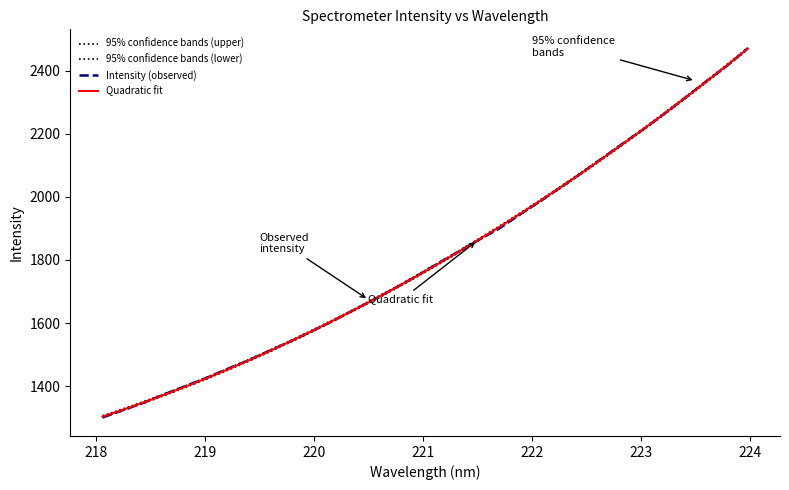

How many lines are shown in the chart?

4